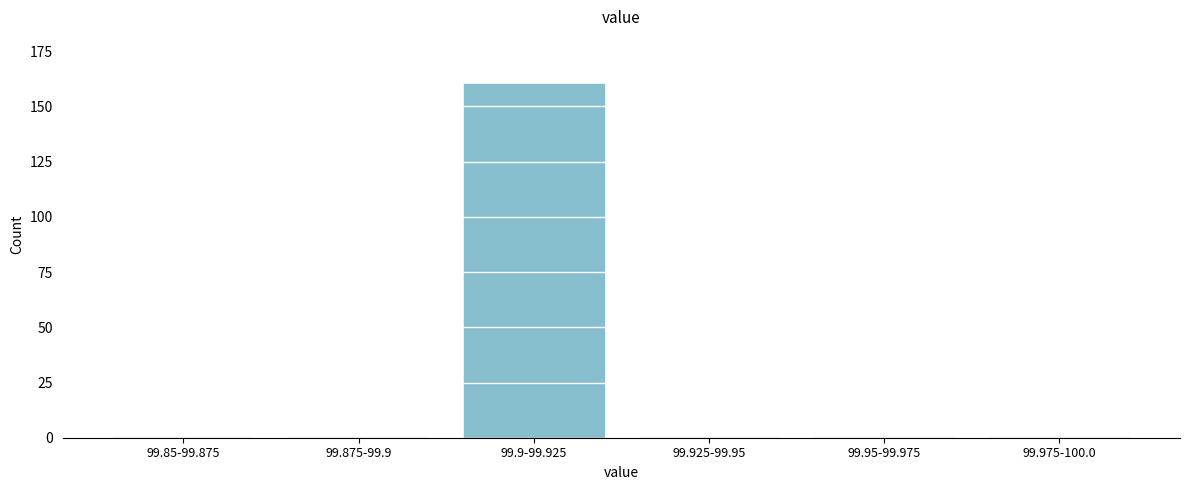

Reading left to right, list all the values displayed in this chart.

99.85-99.875=0	99.875-99.9=0	99.9-99.925=160	99.925-99.95=0	99.95-99.975=0	99.975-100.0=0